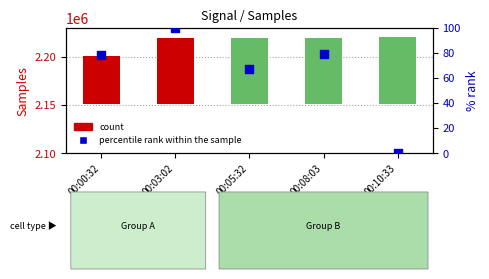

Which series contains the lowest Y value?

percentile rank within the sample